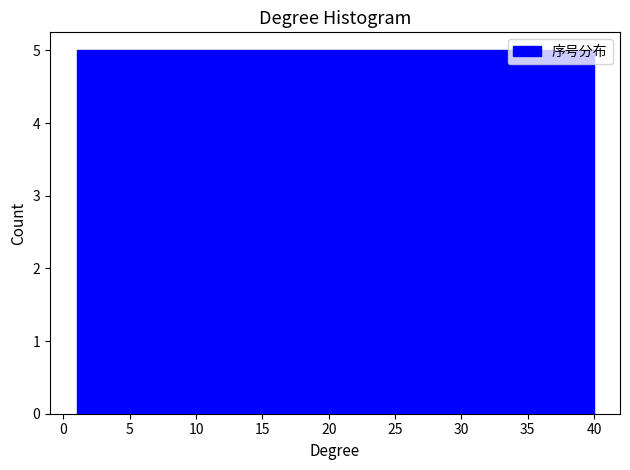

Reading left to right, transcribe this chart: for each bar, give the range it covers on the x-axis and its height. Neither the bar edges nor the heights are printed on the chart, so give them approximately, as read against the axes.

1.0 to 6.0: 5
6.0 to 11.0: 5
11.0 to 15.5: 5
15.5 to 20.5: 5
20.5 to 25.5: 5
25.5 to 30.5: 5
30.5 to 35.0: 5
35.0 to 40.0: 5